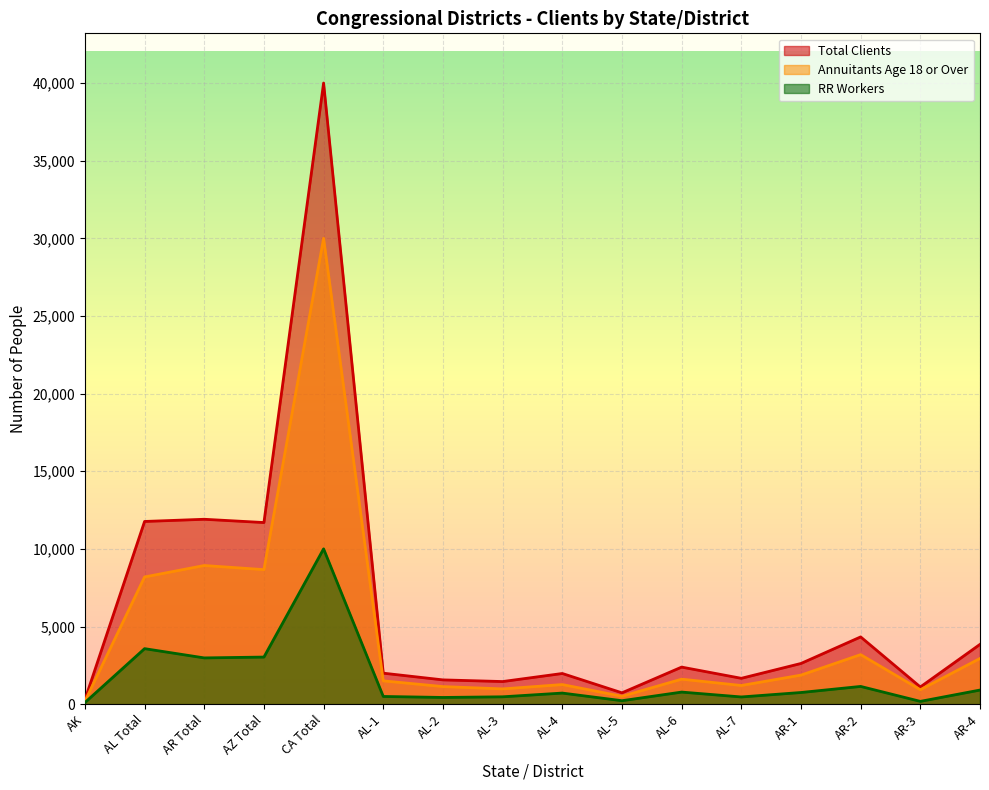

What is the difference between the maximum and minimum values in the Total Clients series?

39717